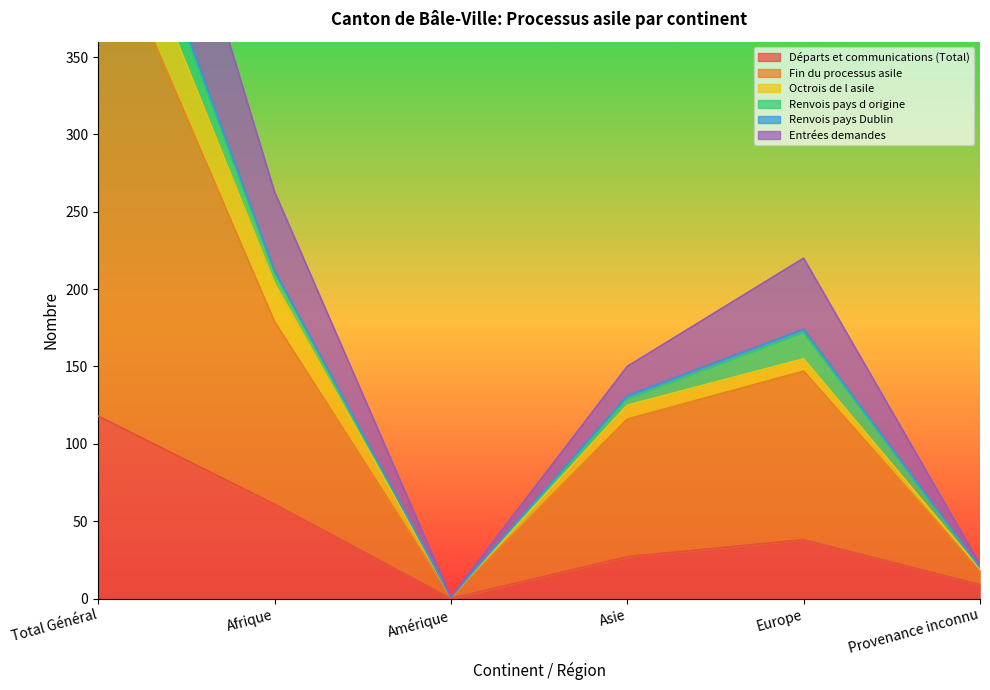

Is it true that Fin du processus asile equals 2 at Amérique?

False